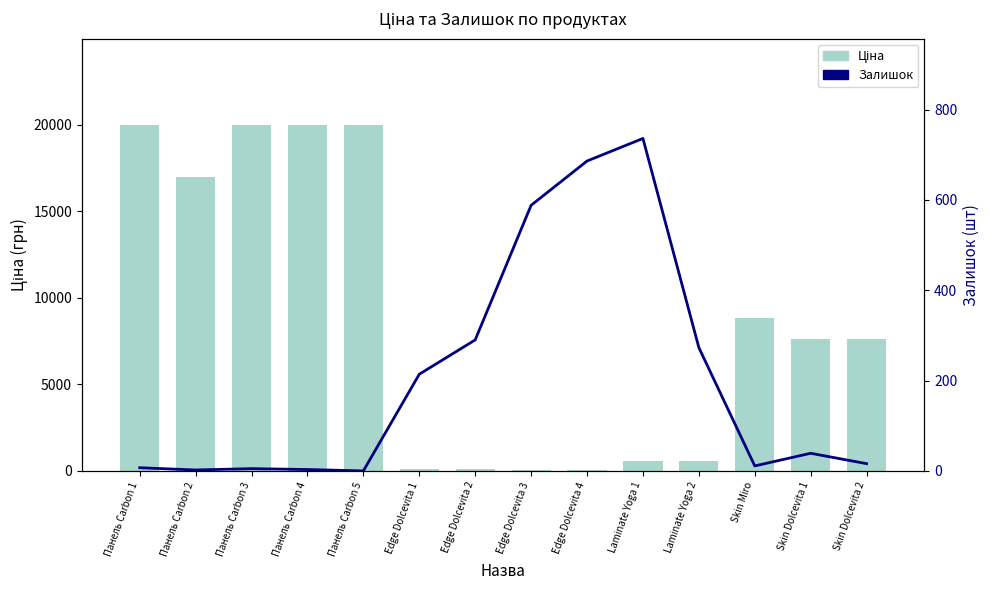

Which category has the lowest value in the Залишок series?

Панель Carbon 5